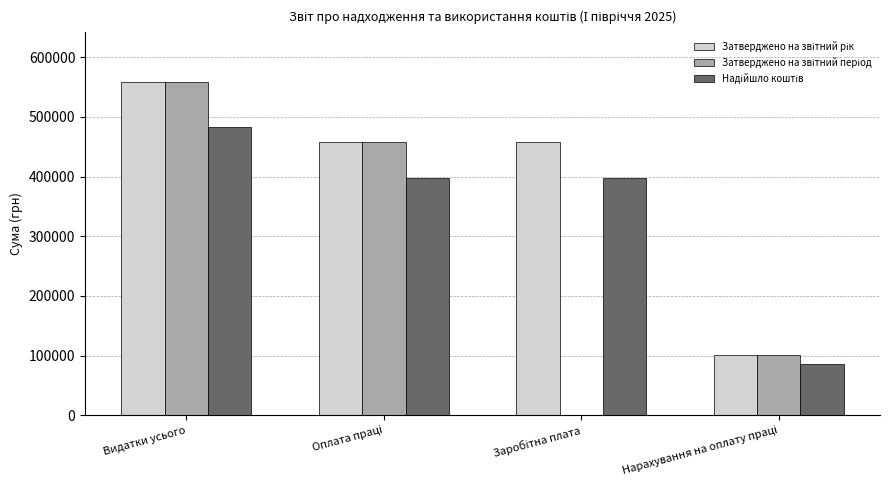

What is the total value across all series at Видатки усього?

1599671.2